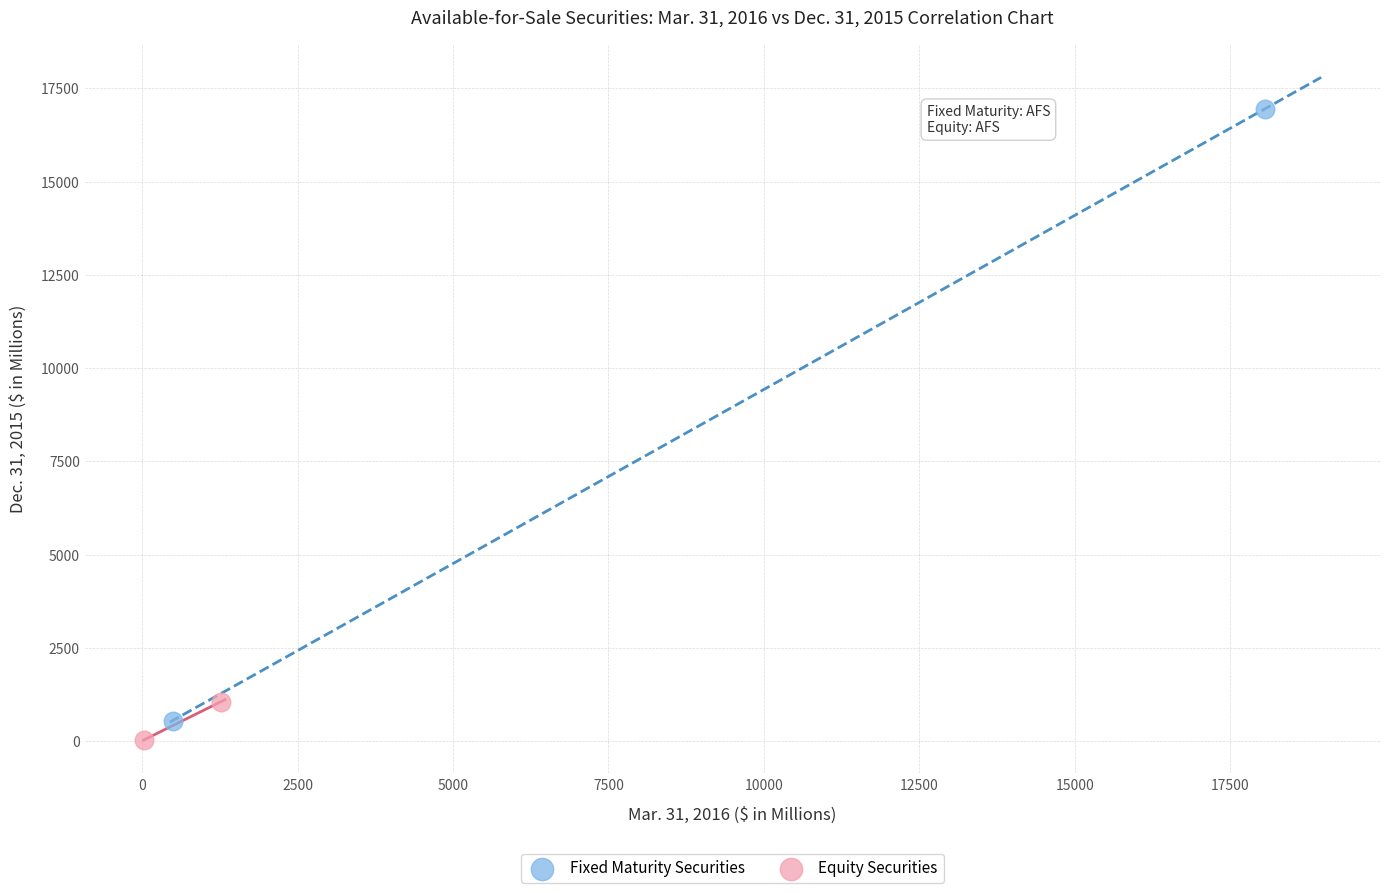

Which series reaches the minimum Y coordinate?

Equity Securities